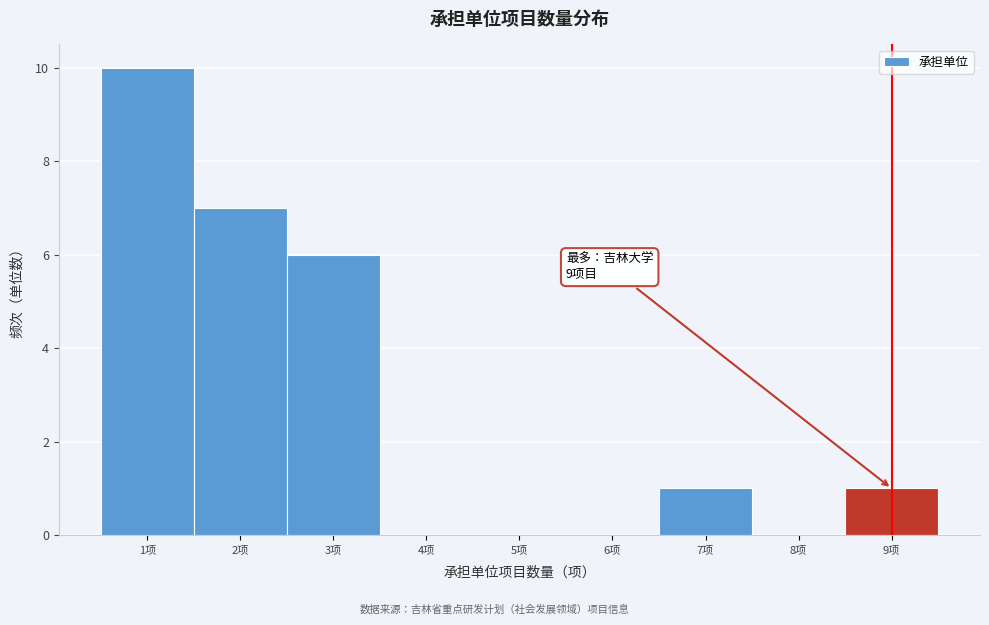

Over which range of the x-axis is the bar tallest?

0.5 to 1.5